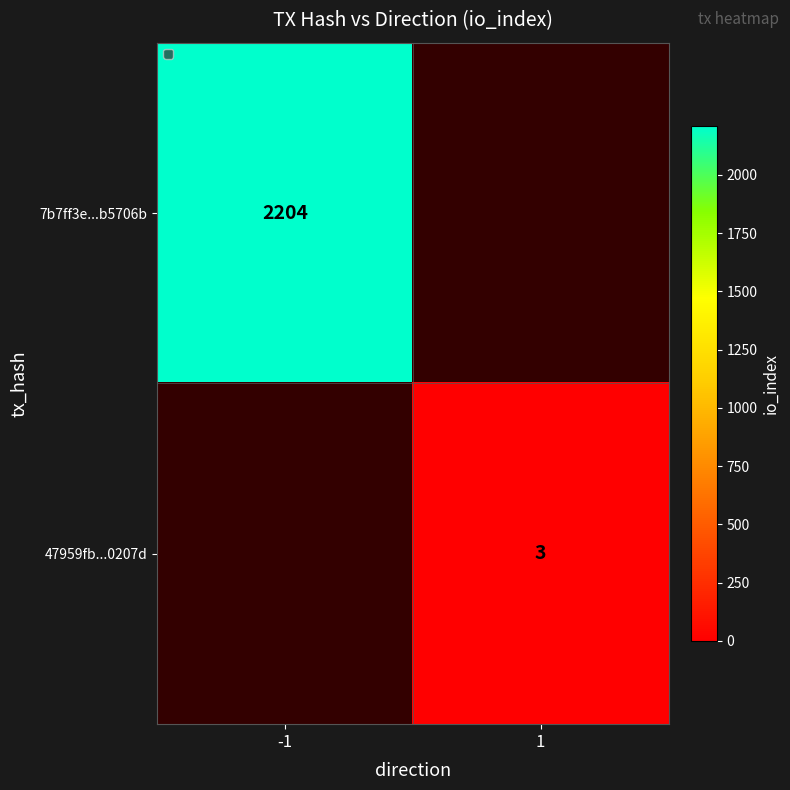

Is it true that 7b7ff3e...b5706b equals 2204 at -1?

True